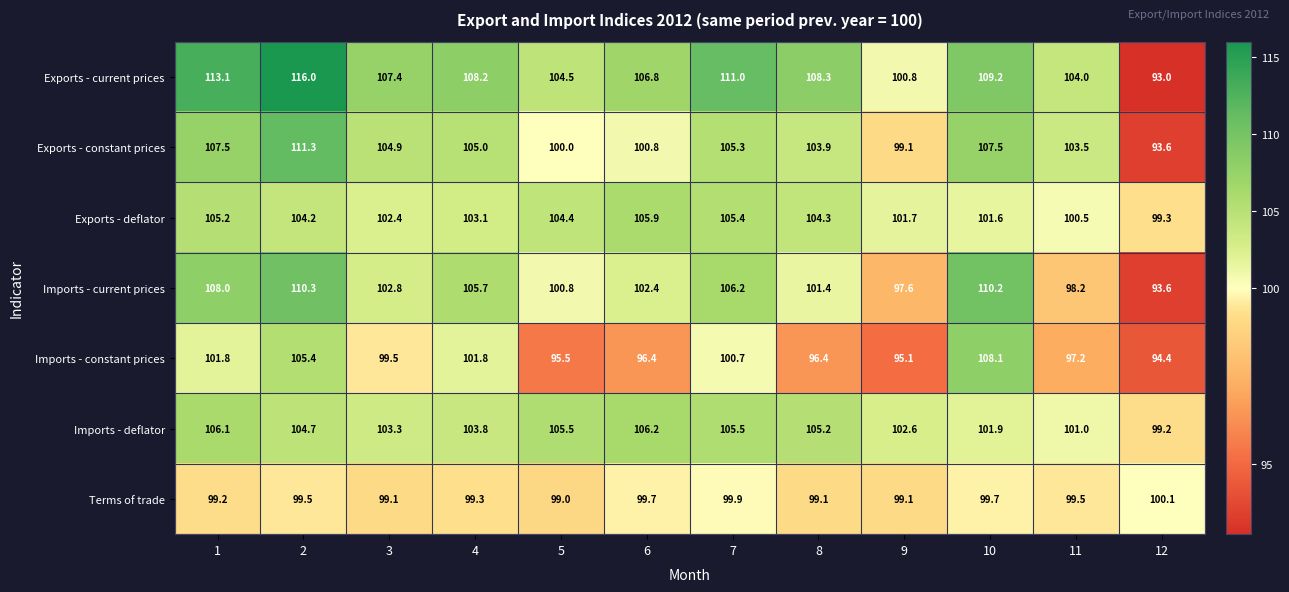

Read the Exports - deflator value at 11.

100.5